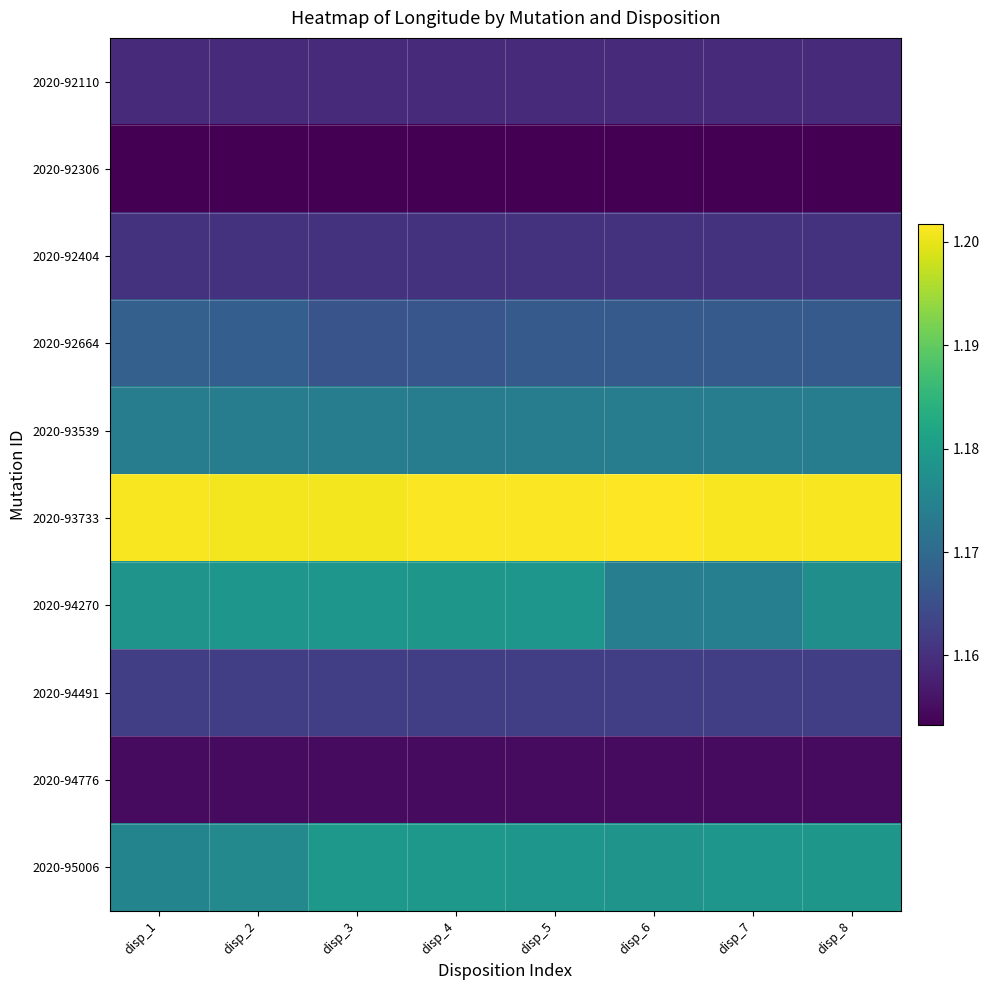

Which label corresponds to the largest value in the chart?

disp_6